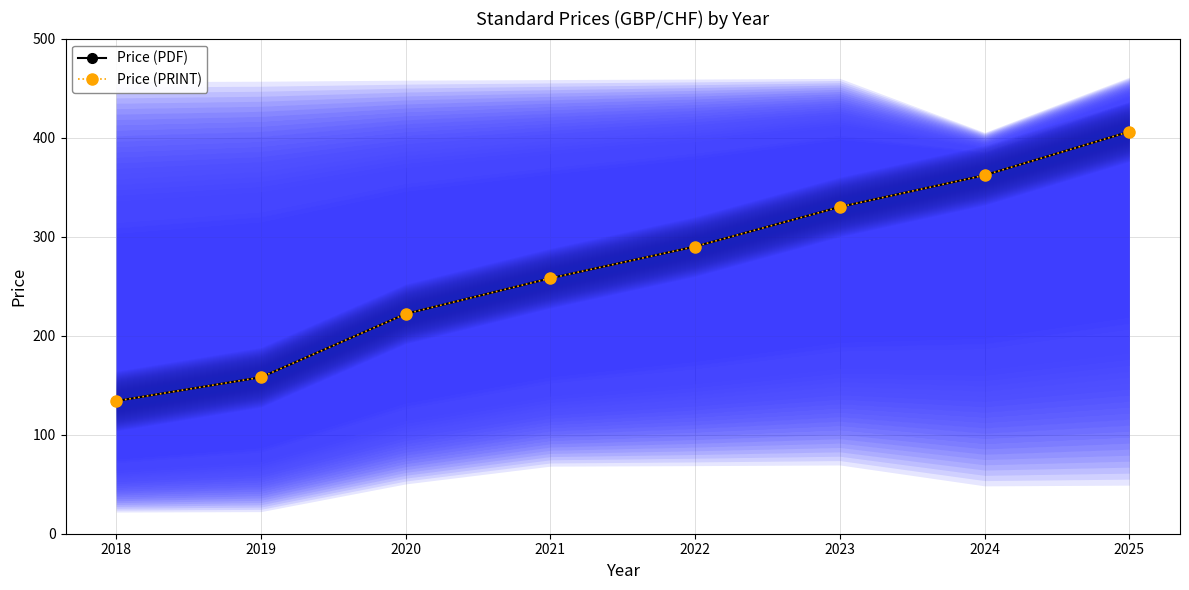

How many lines are shown in the chart?

2